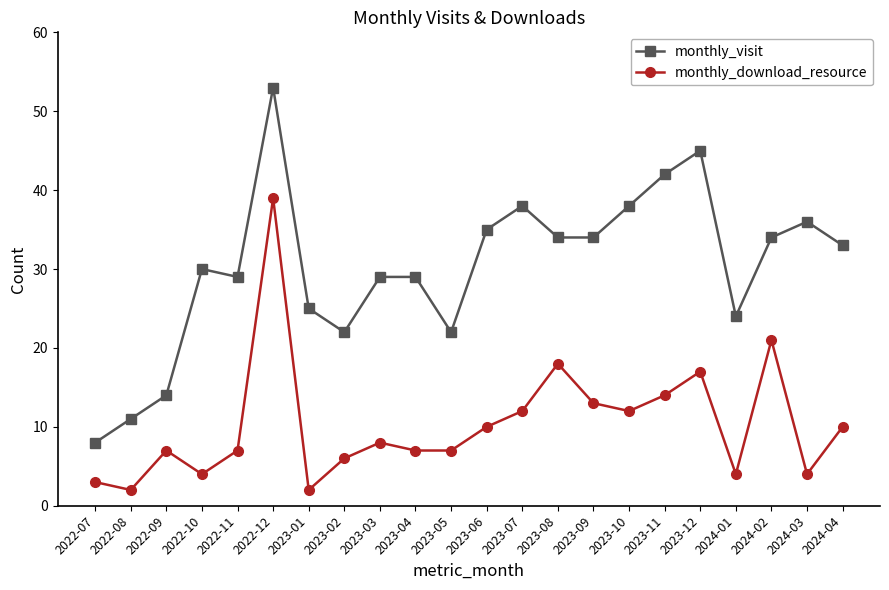

What is the sum of the monthly_download_resource values at 2023-03 and 2024-01?

12